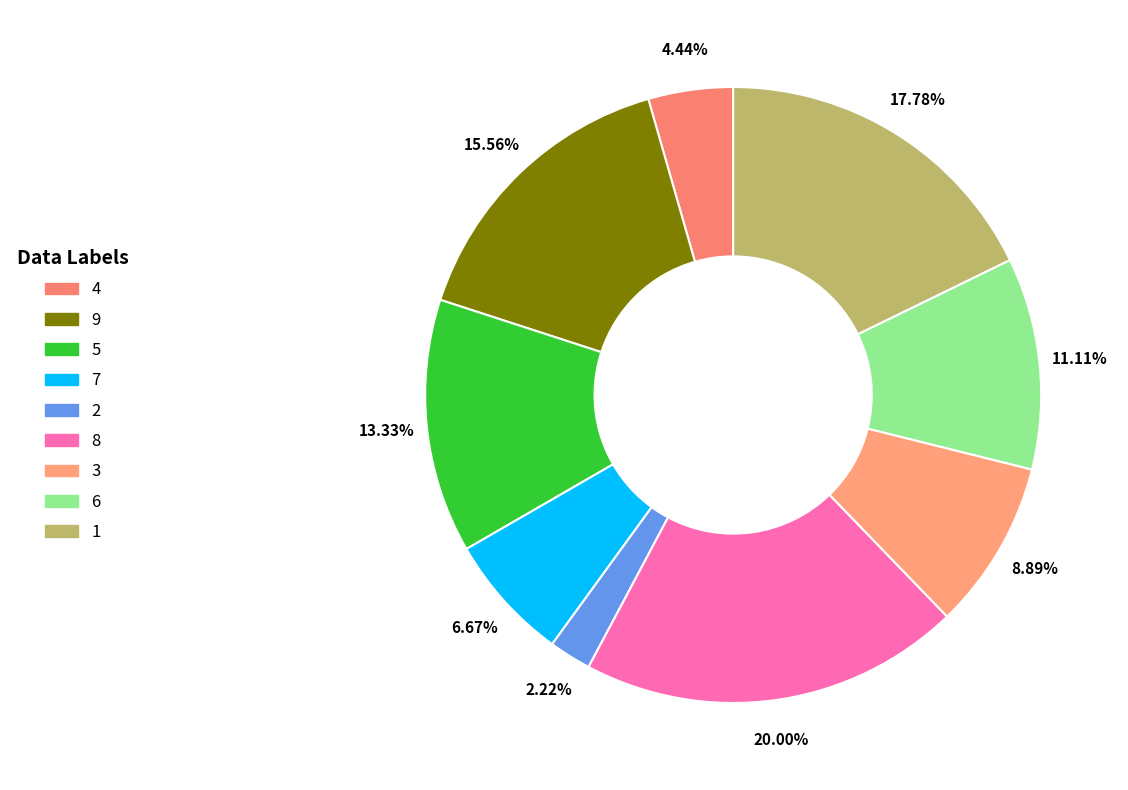

To the nearest percent, what portion does 8 represent?

20%